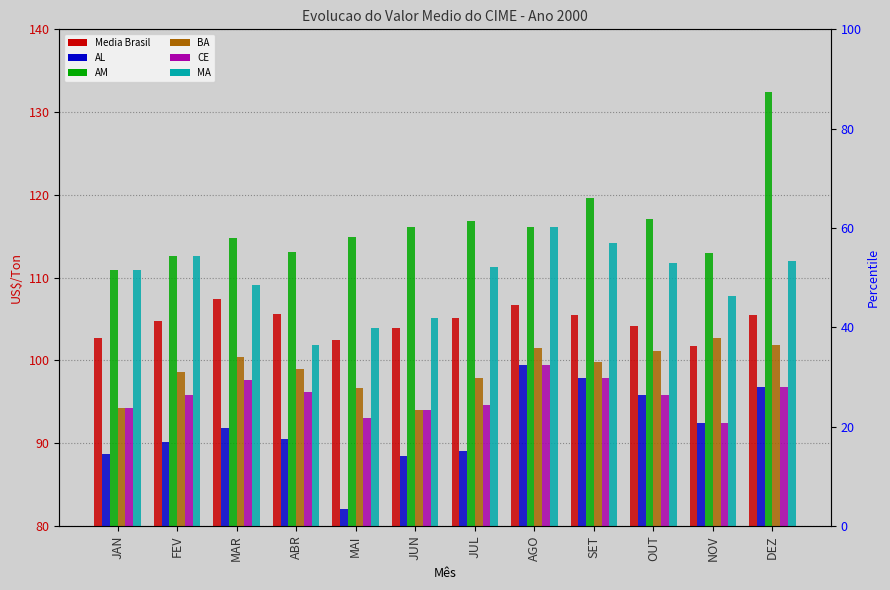

At which category does the chart reach its peak across all series?

DEZ